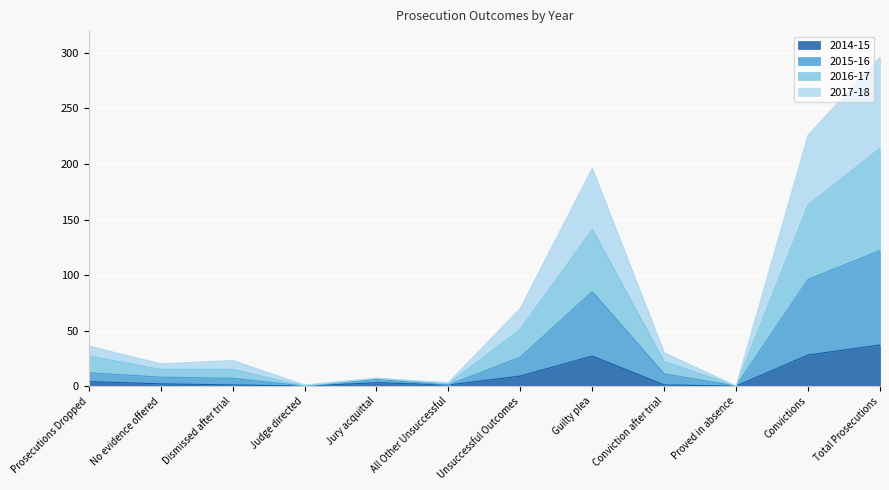

Which series has the largest total across all categories?

2017-18